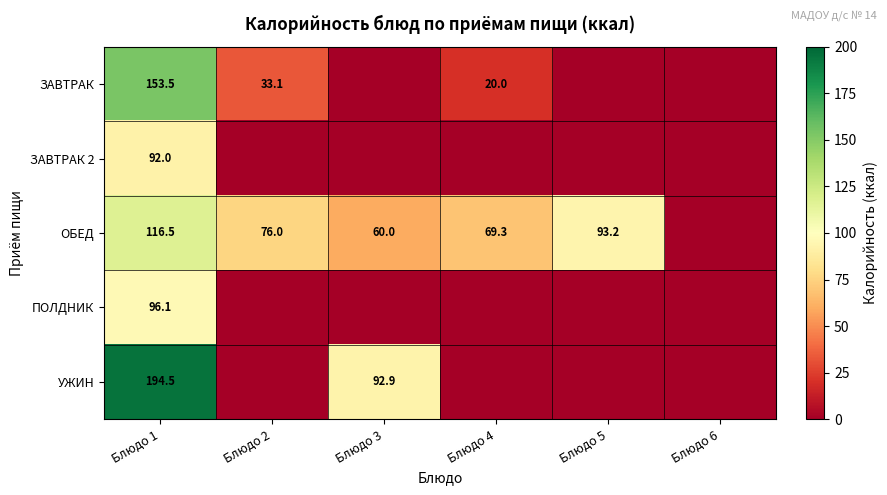

The ЗАВТРАК series shows 33.1 at Блюдо 2. True or false?

True